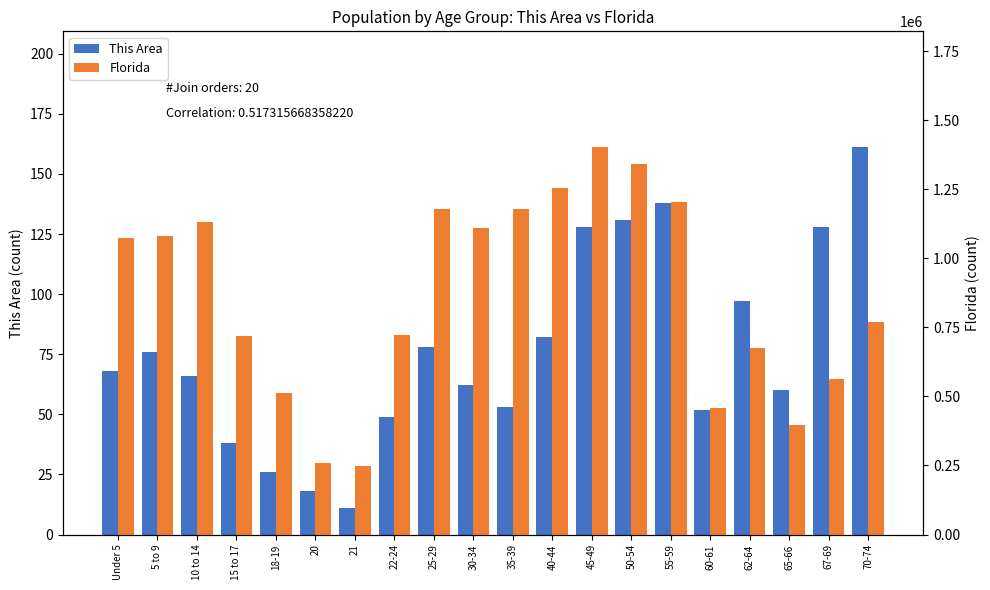

What is the label of the 7th bar from the right?

50-54